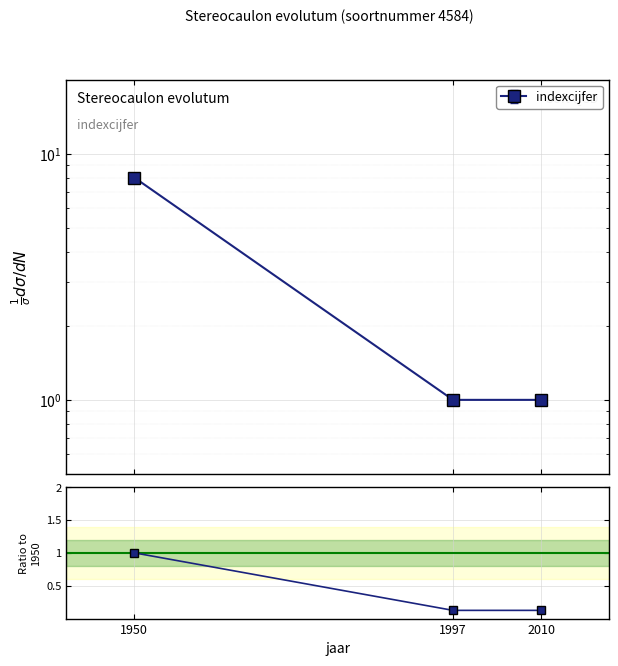

List the labels in order of value, largest first.

1950, 1997, 2010